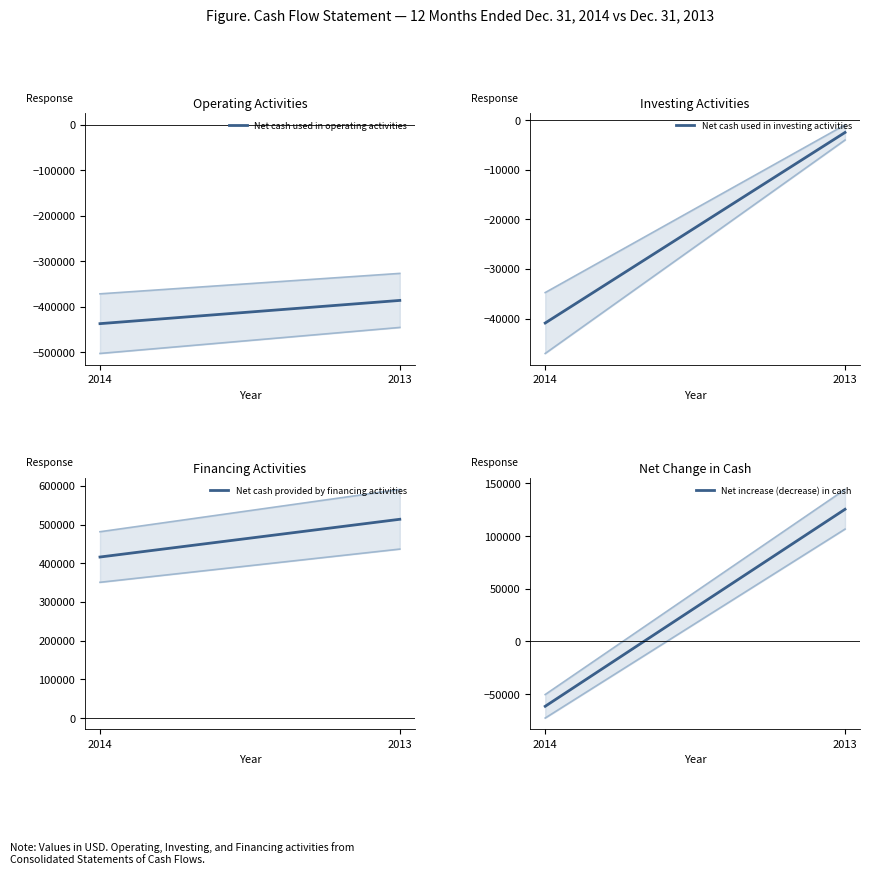

The Net cash used in investing activities series shows -677 at Dec. 31, 2013. True or false?

False